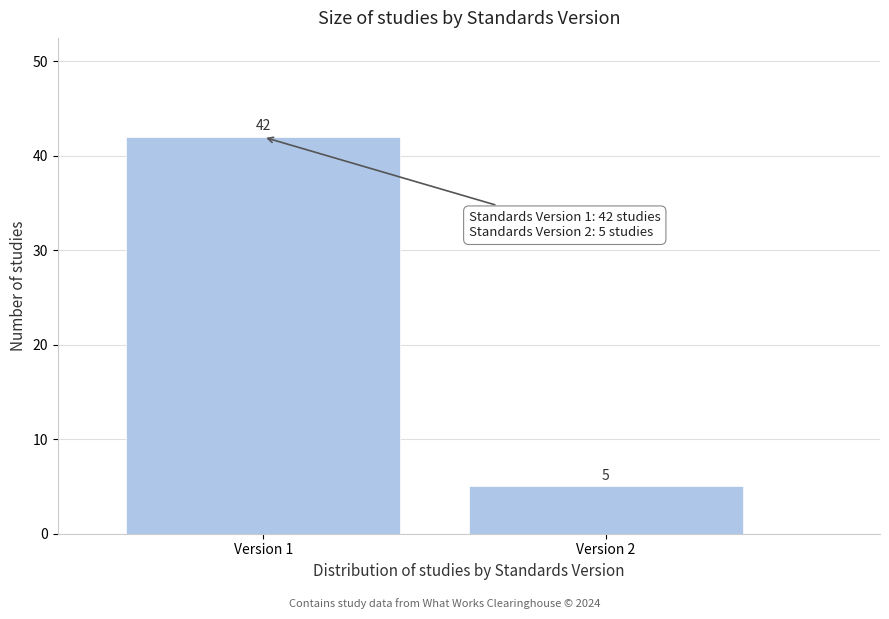

Reading left to right, what are all the values shown in this chart?

Version 1=42	Version 2=5